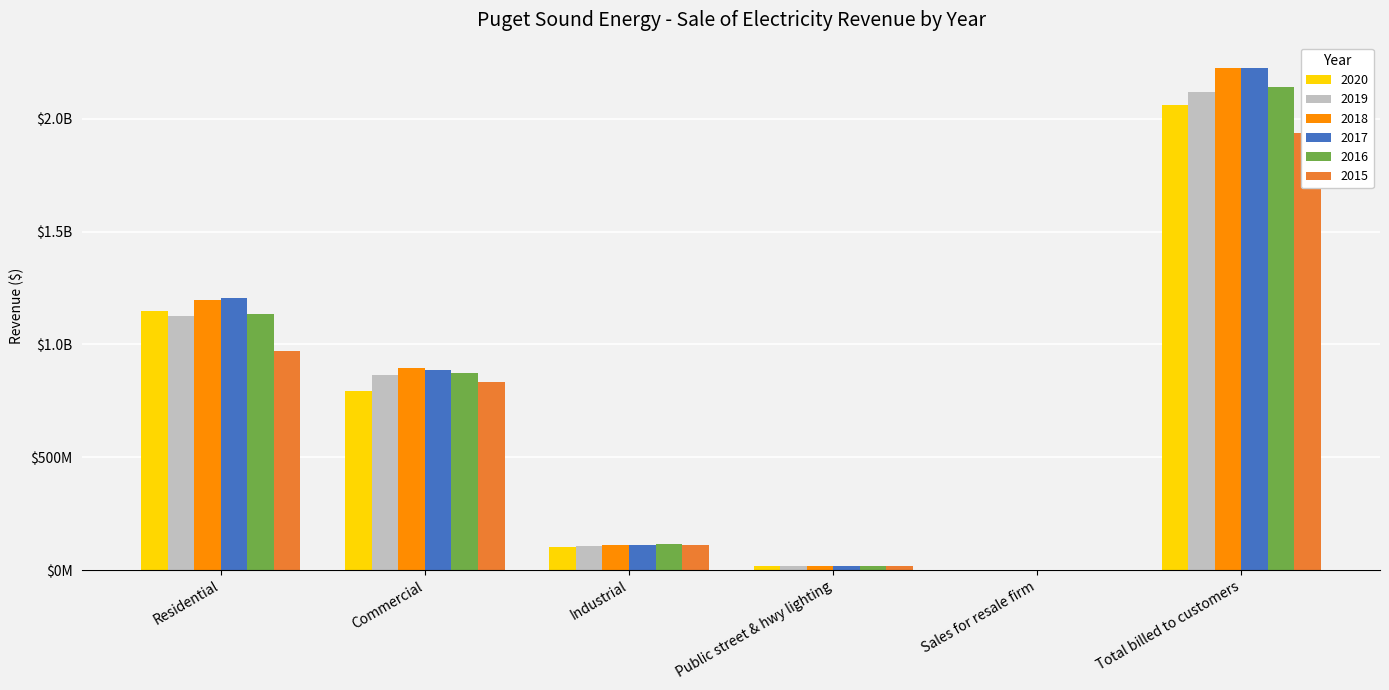

What is the value of the 2015 bar at the 2nd from the left?

834490539.3